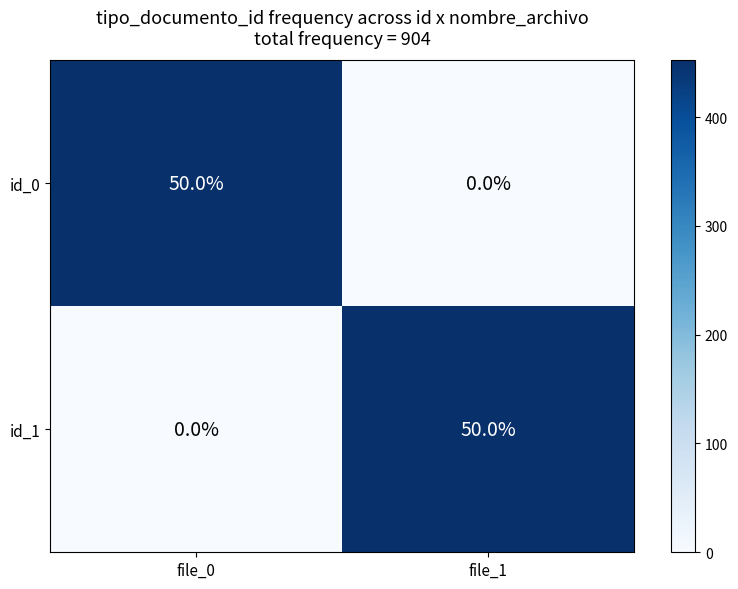

The value of id_0 at file_0 is 50. True or false?

True